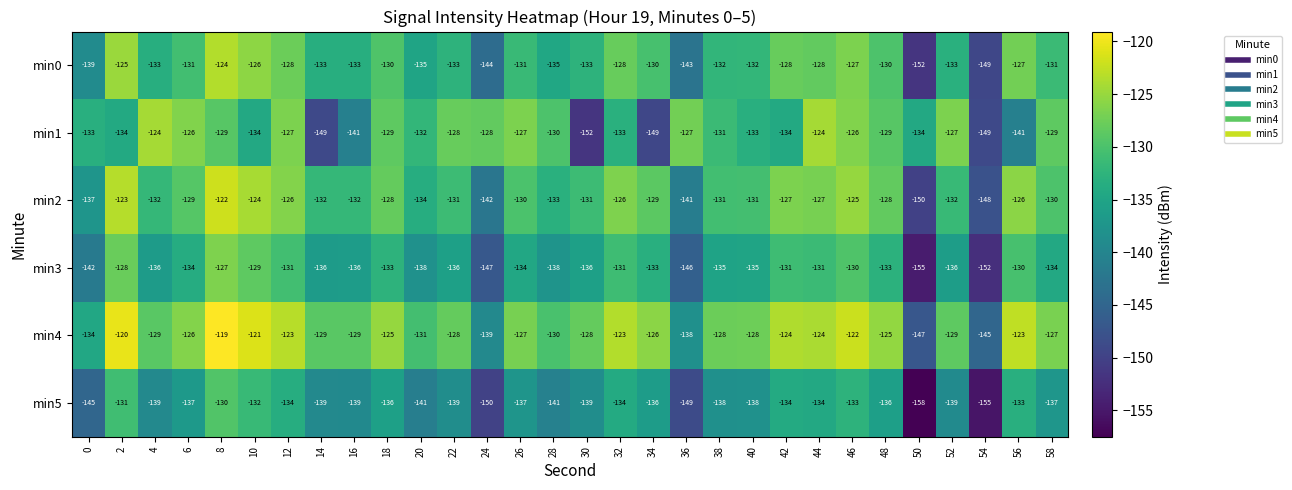

Count the number of data series in this chart.

6